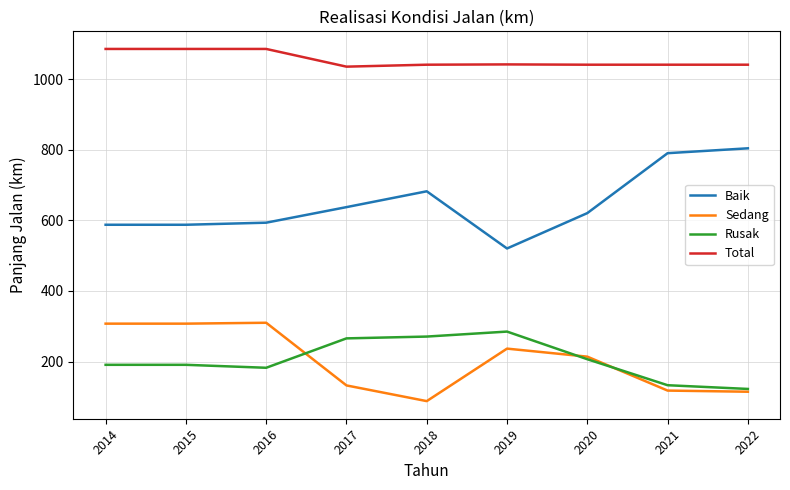

What is the maximum value for Rusak?

285.0